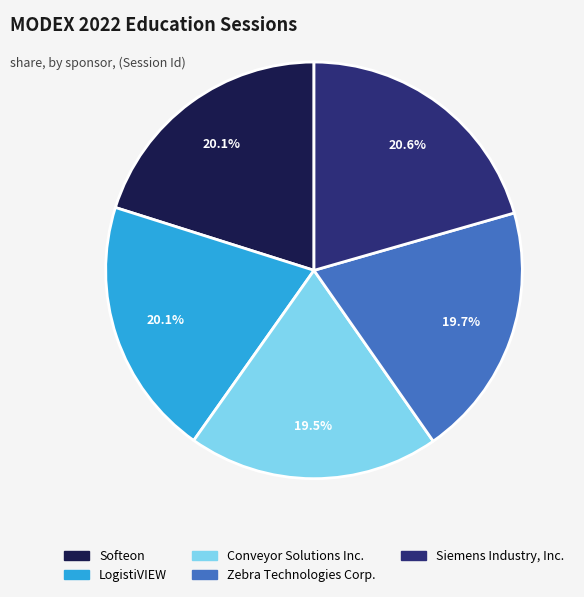

To the nearest percent, what is the difference between the Siemens Industry, Inc. and Zebra Technologies Corp. slice percentages?

1%